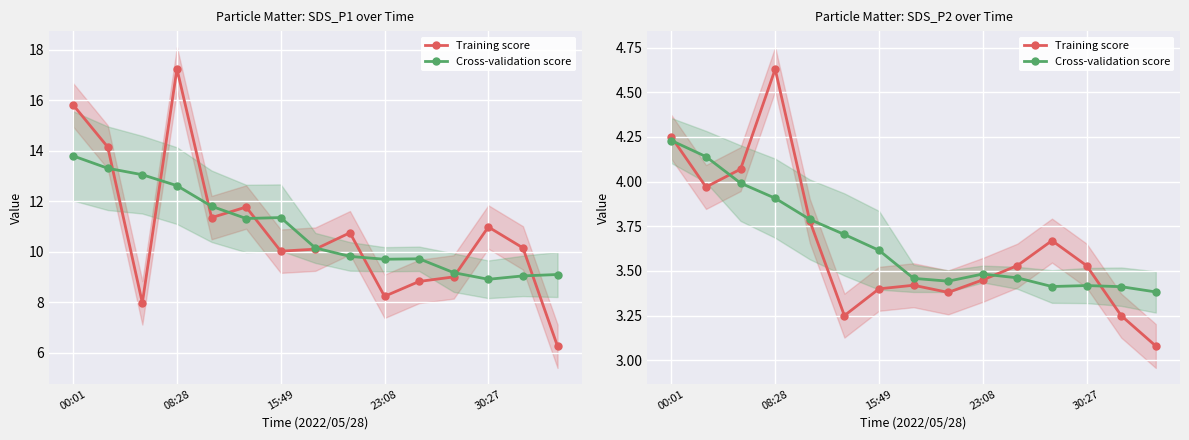

What is the highest value of the Training score series?

4.6